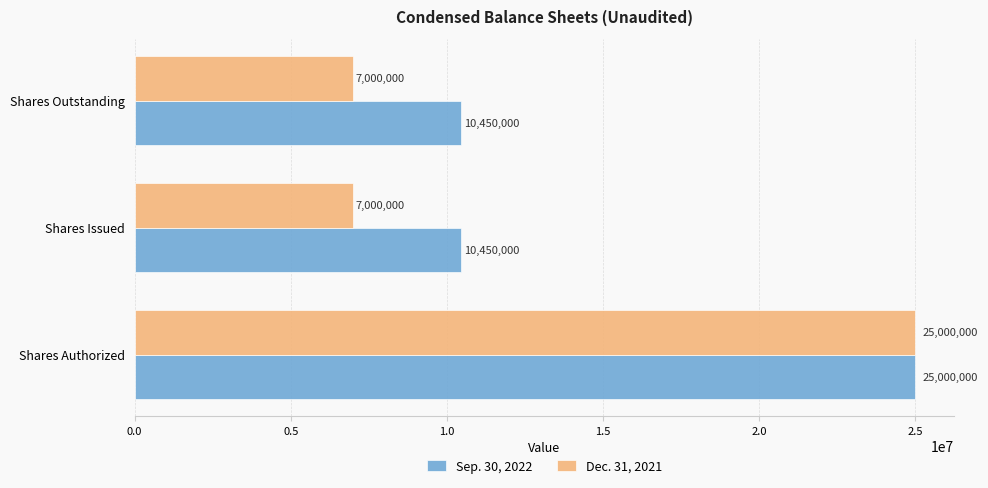

Count the Dec. 31, 2021 values in the range 7000000 to 25000000.

3